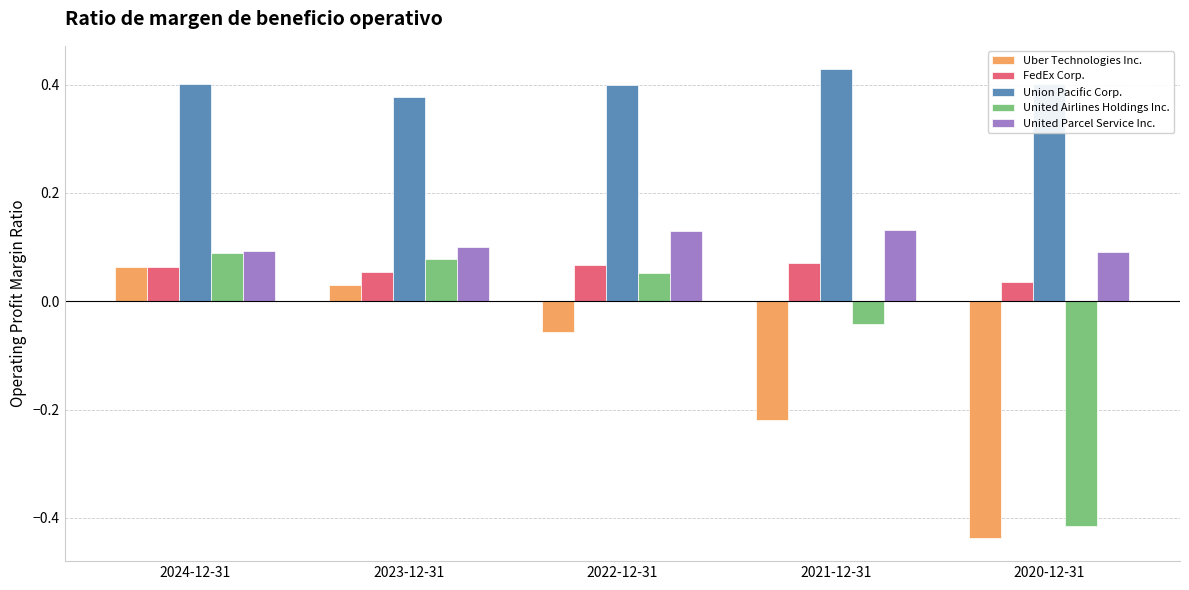

Does the chart contain any negative values?

Yes